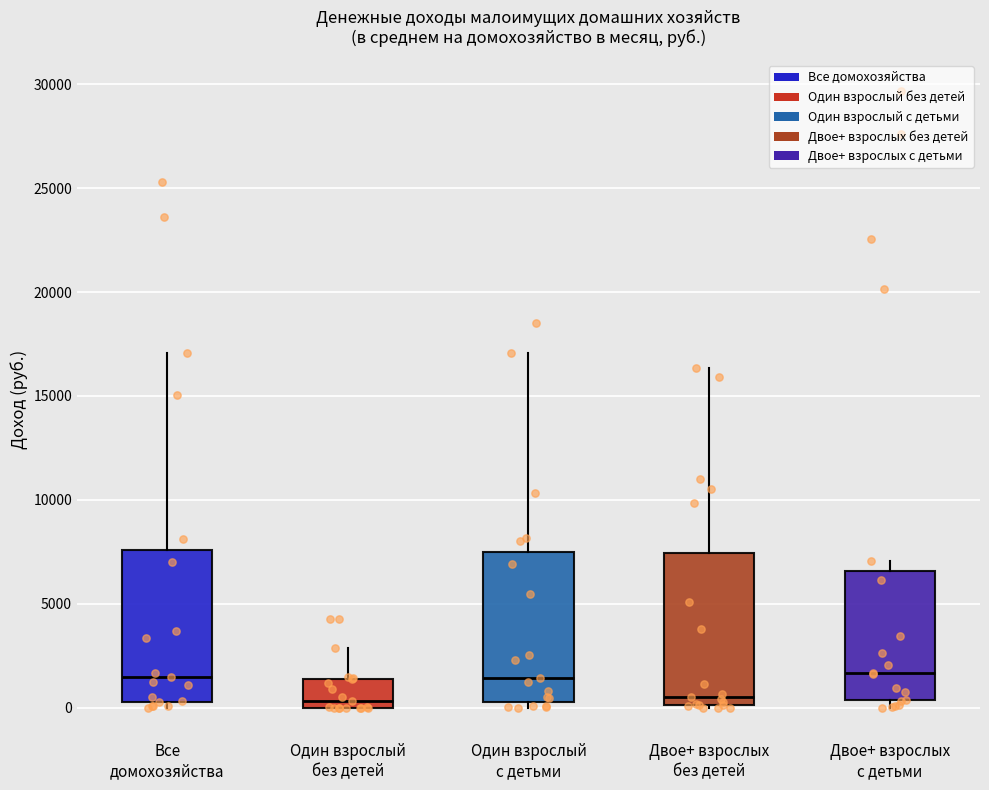

Reading left to right, read every box against the y-axis: the position of its median line, the range the box covers, and the ends of its whiskers. The values are not printed on the chart, so give them approximately, as read against the axis.

Все домохозяйства: median 1500, box 500 to 7500, whiskers 0 to 17000
Один взрослый без детей: median 500, box 0 to 1500, whiskers 0 to 3000
Один взрослый с детьми: median 1500, box 500 to 7500, whiskers 0 to 17000
Двое+ взрослых без детей: median 500, box 0 to 7500, whiskers 0 to 16500
Двое+ взрослых с детьми: median 1500, box 500 to 6500, whiskers 0 to 7000